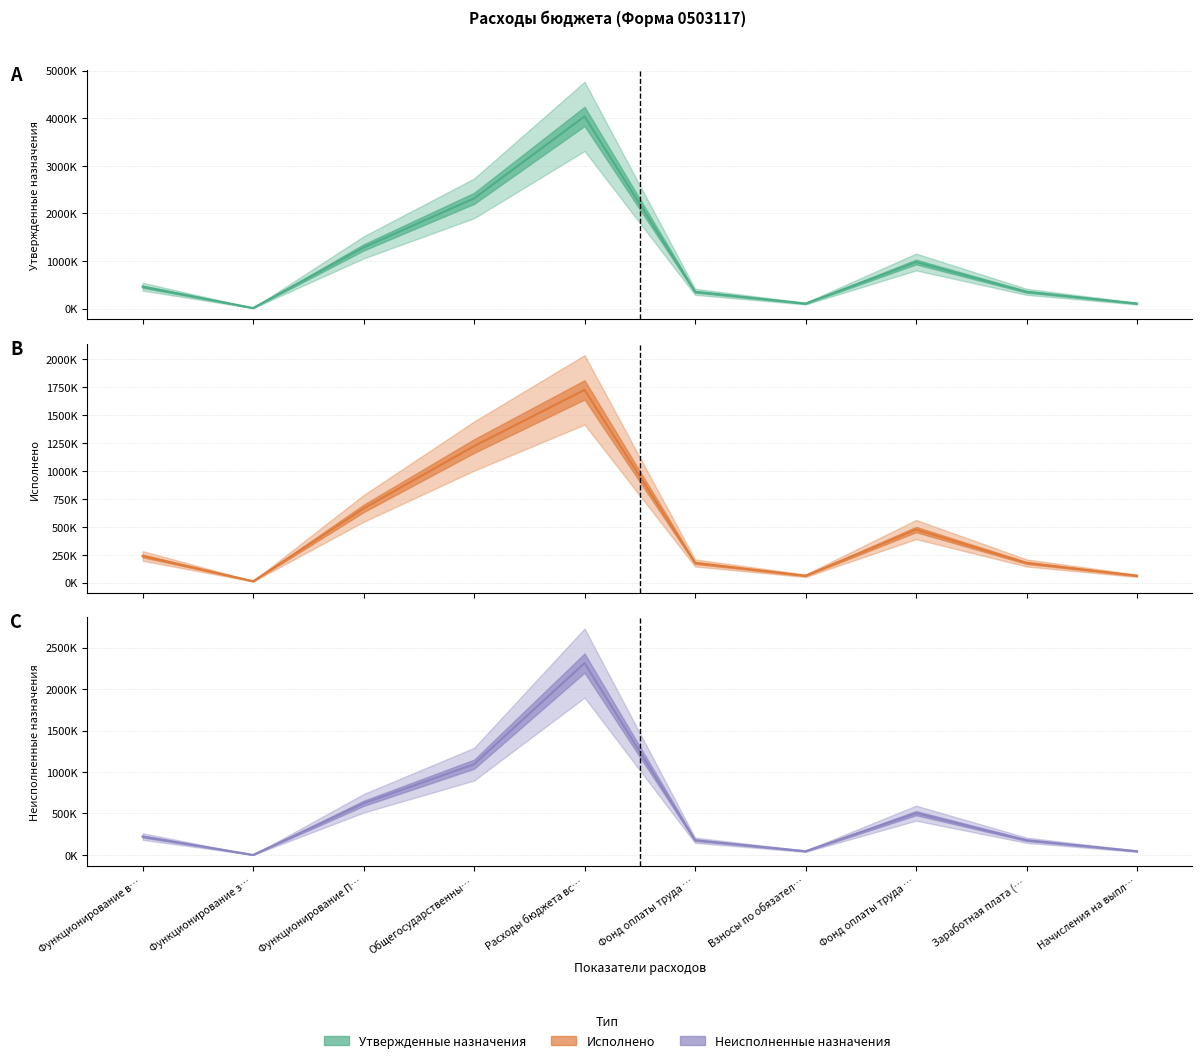

How many values in the Неисполненные назначения (линия) series exceed 221611?

5